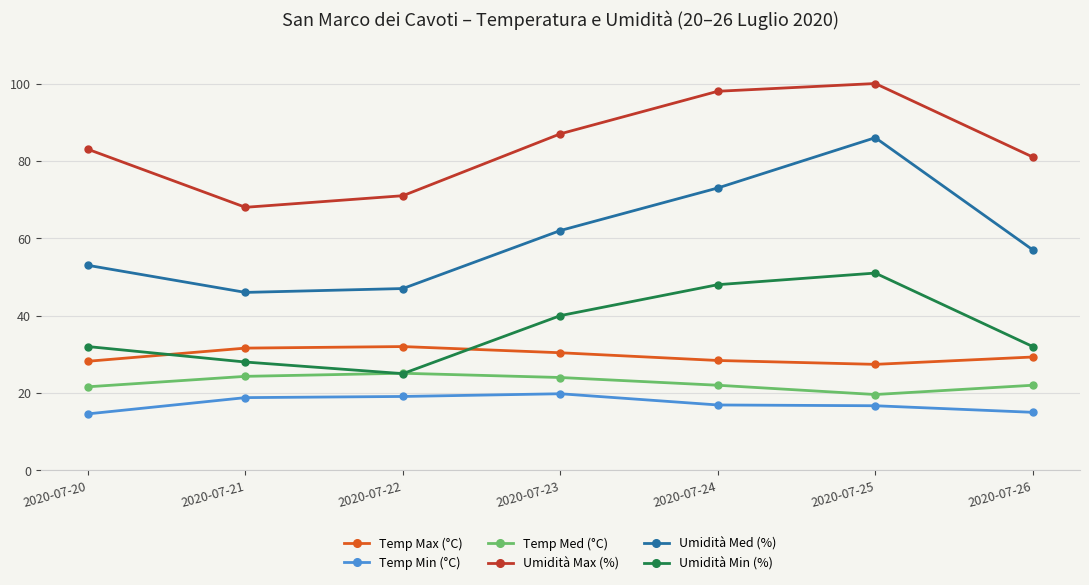

How many intersections are there between Umidità Min (%) and Temp Med (°C)?

2